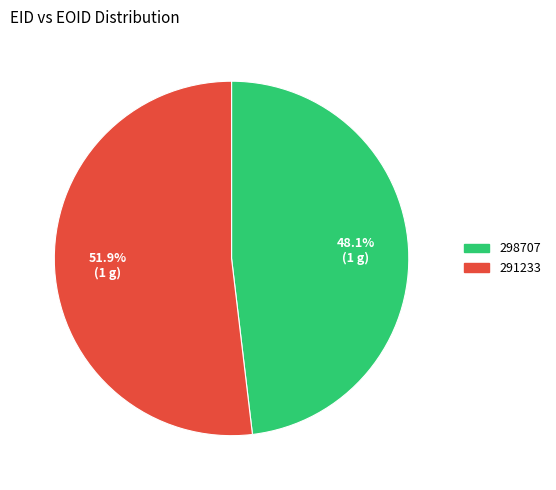

Is it true that 298707 is 48% of the pie?

True